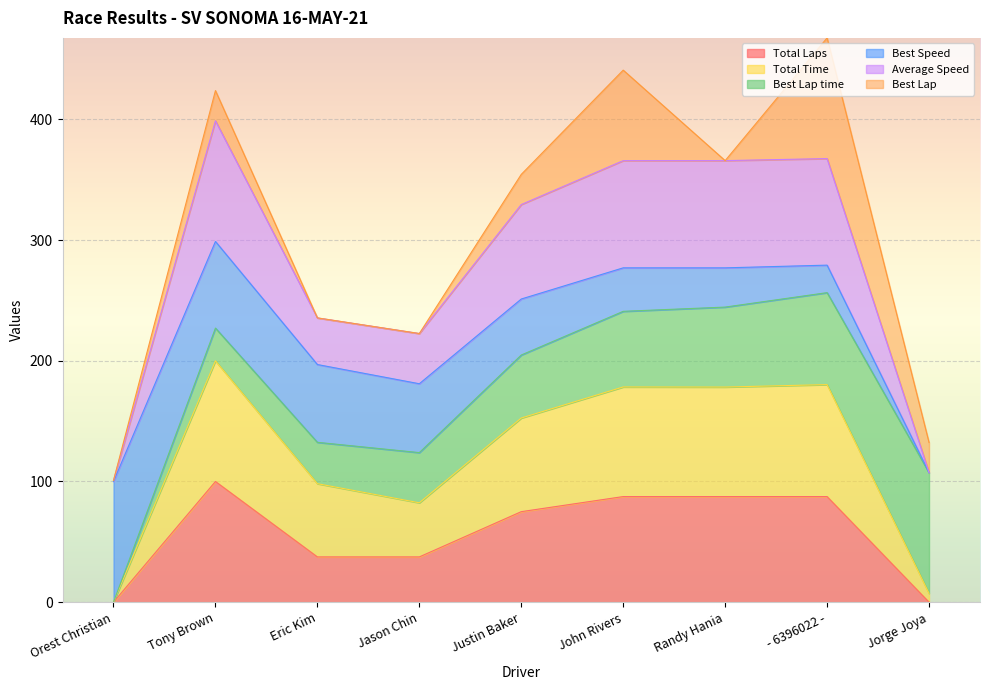

At which label does Total Laps reach its peak?

Tony Brown